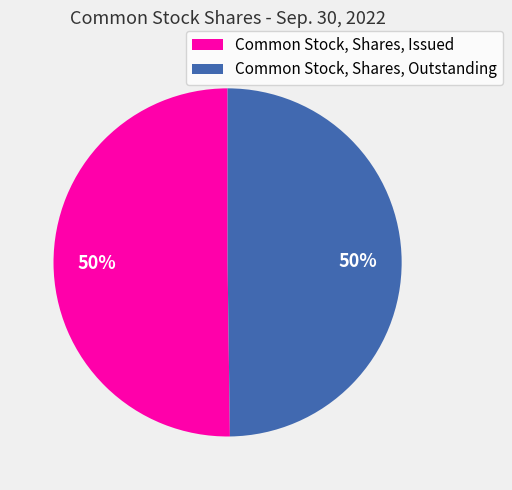

To the nearest percent, what percentage of the pie is Common Stock, Shares, Outstanding?

50%